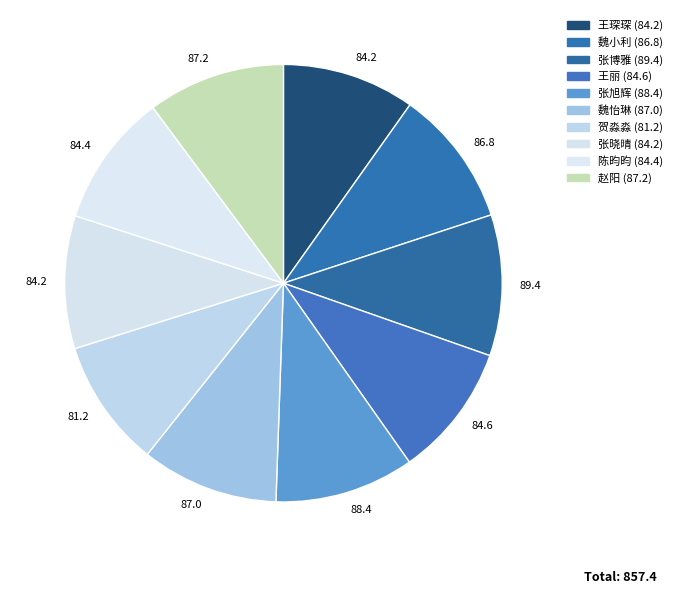

How many segments does this pie chart have?

10